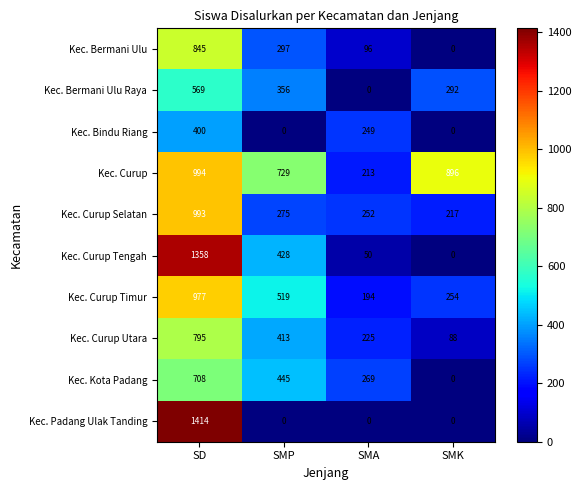

What is the sum of the Kec. Kota Padang values at SMP and SMK?

445